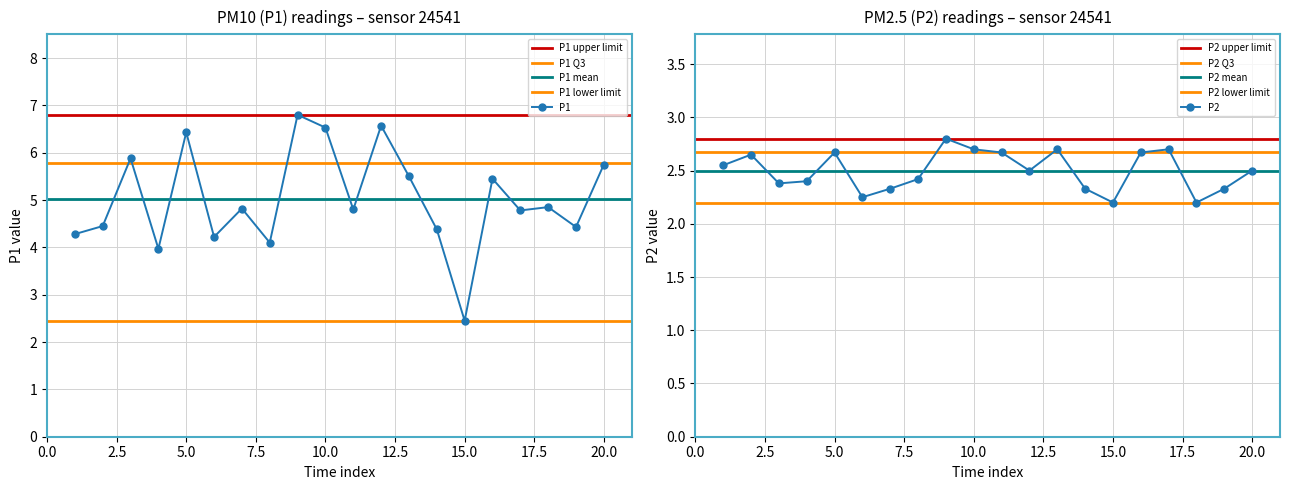

The value of P2 at 5.0 is 4.3. True or false?

False